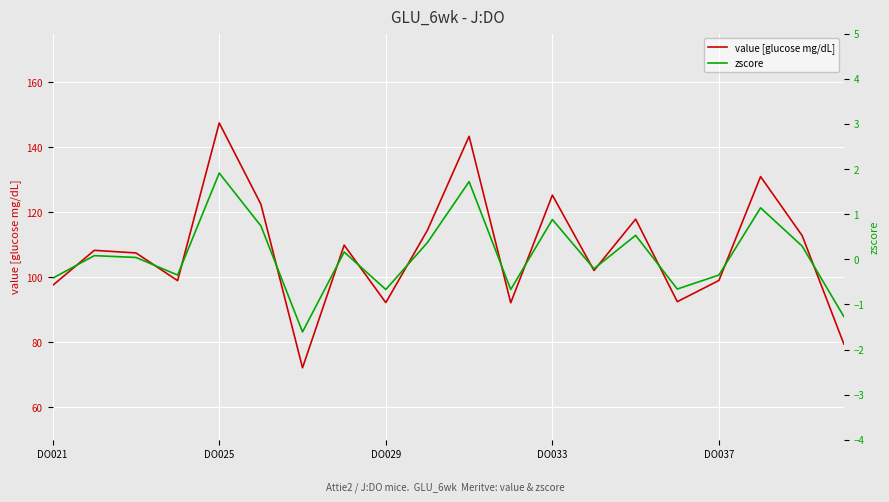

What is the minimum value for value [glucose mg/dL]?

72.2